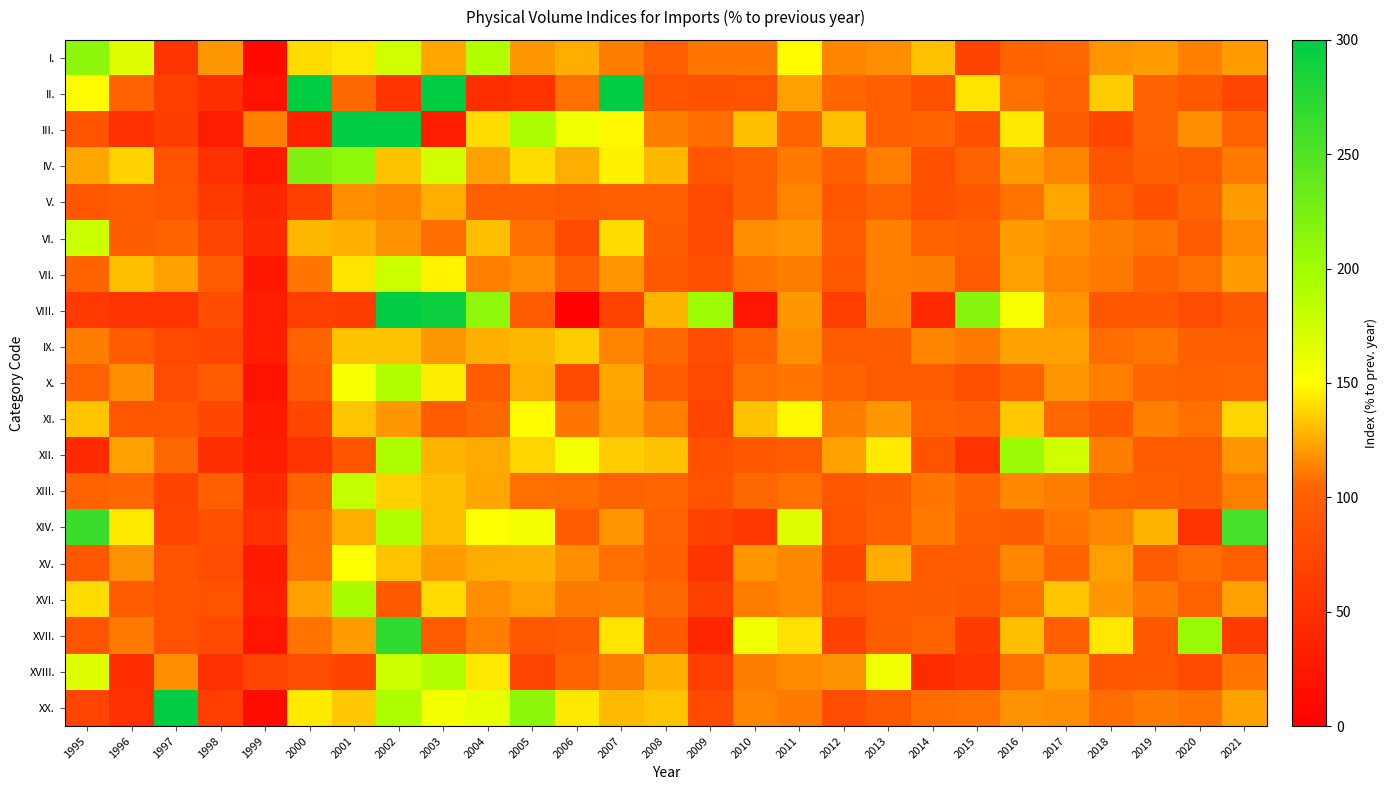

At how many categories does at least one series exceed 55?

27